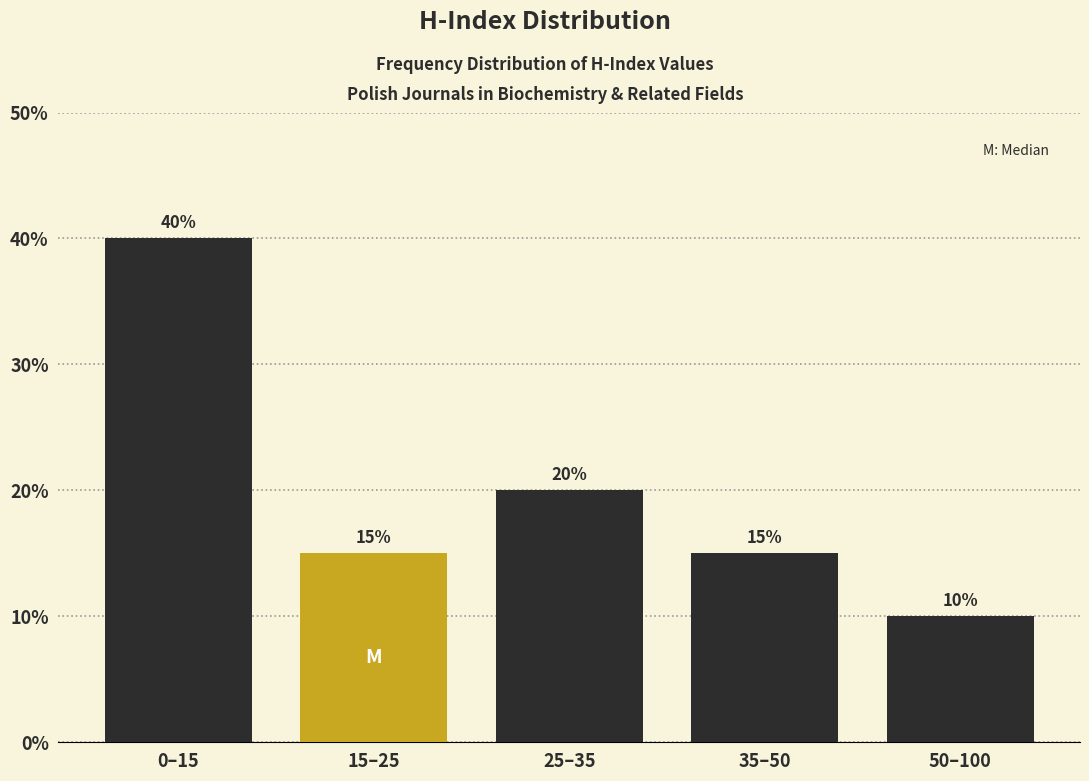

Reading left to right, what are all the values shown in this chart?

40	15	20	15	10